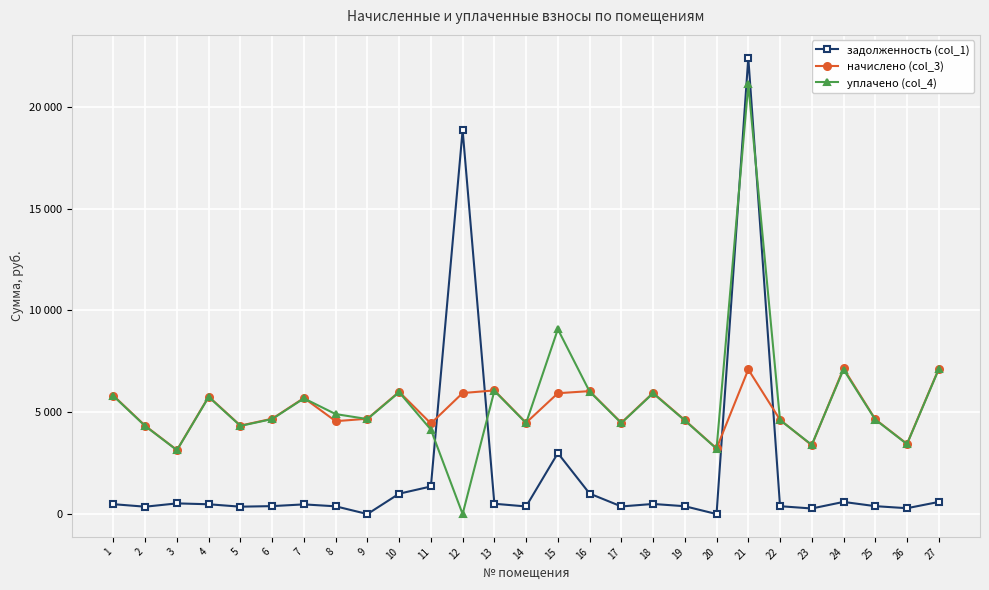

True or false: задолженность (col_1) and начислено (col_3) cross at least once.

True